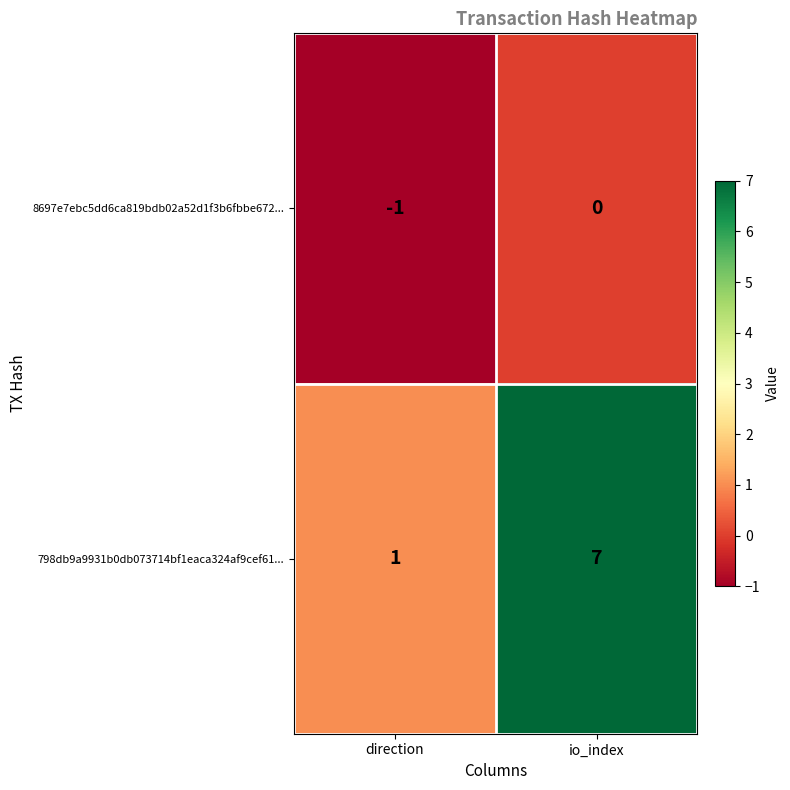

Reading left to right, extract all data points from this chart.

8697e7ebc5dd6ca819bdb02a52d1f3b6fbbe672...: direction=-1	io_index=0
798db9a9931b0db073714bf1eaca324af9cef61...: direction=1	io_index=7